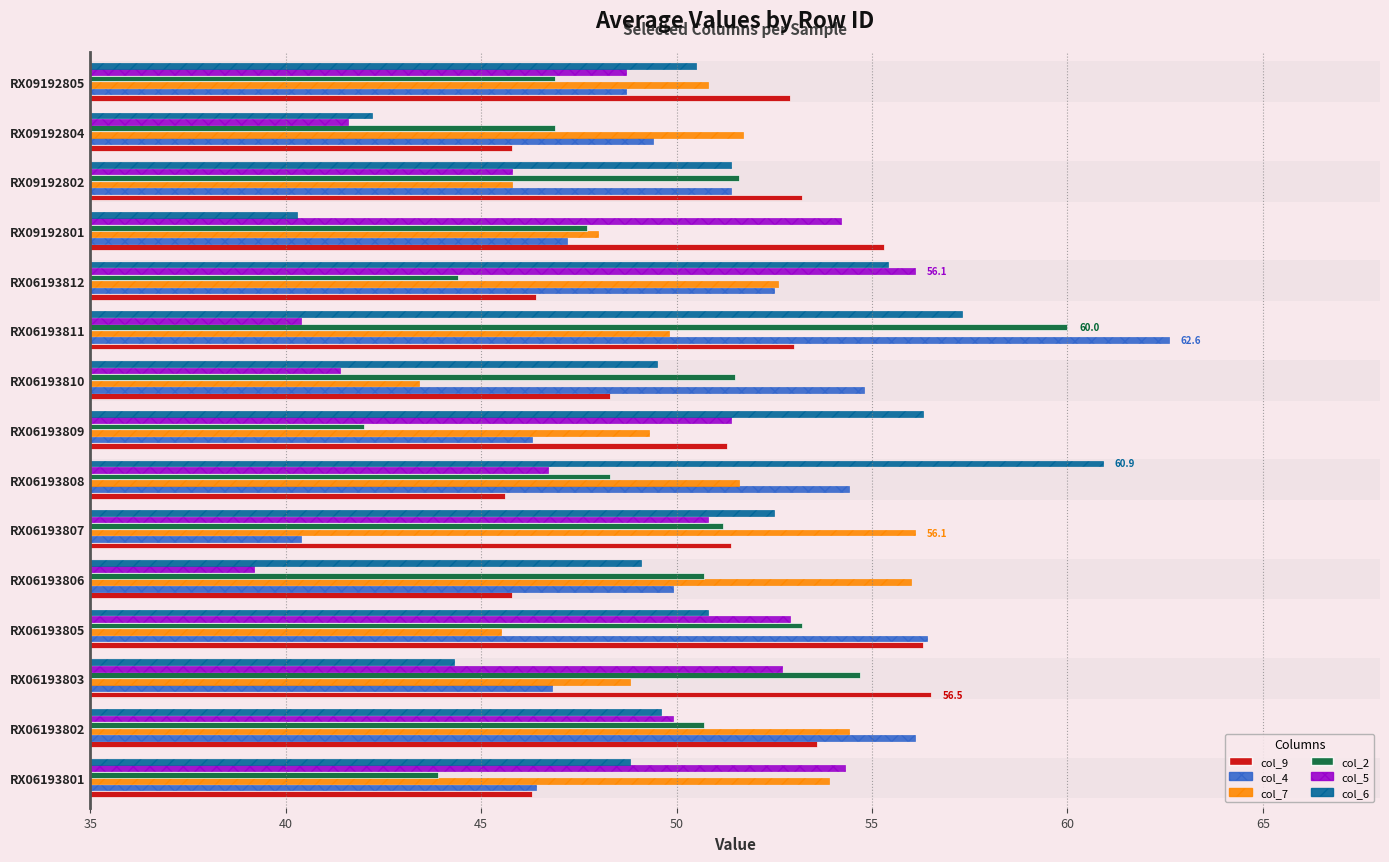

What is the sum of all col_2 values?

743.7